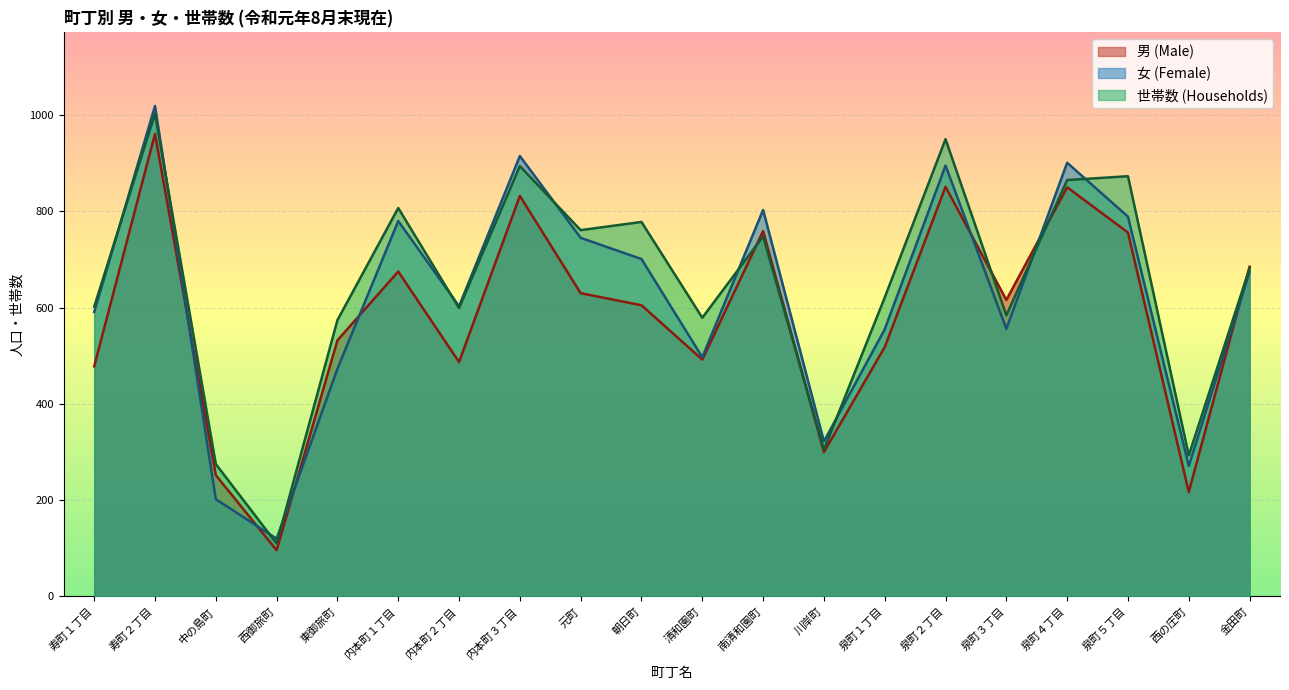

Rank the series at 南清和園町 from lowest to highest value.

世帯数 (Households), 男 (Male), 女 (Female)